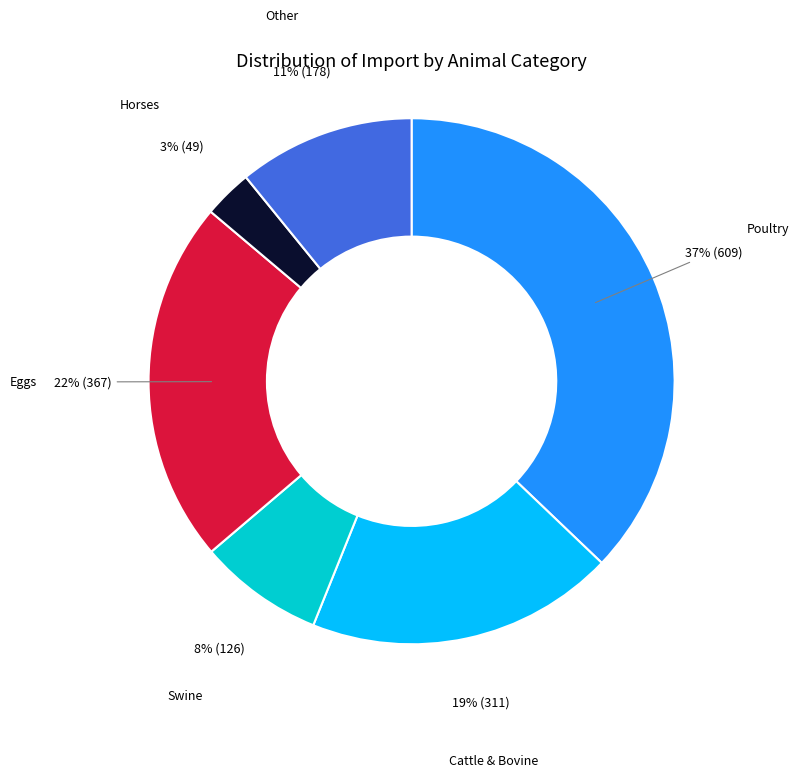

Between Horses and Poultry, which is larger?

Poultry